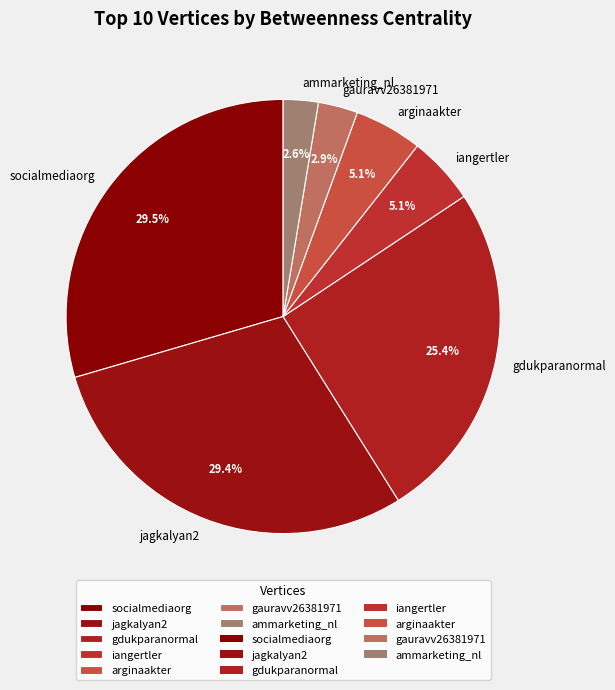

Count the number of slices in the pie.

7